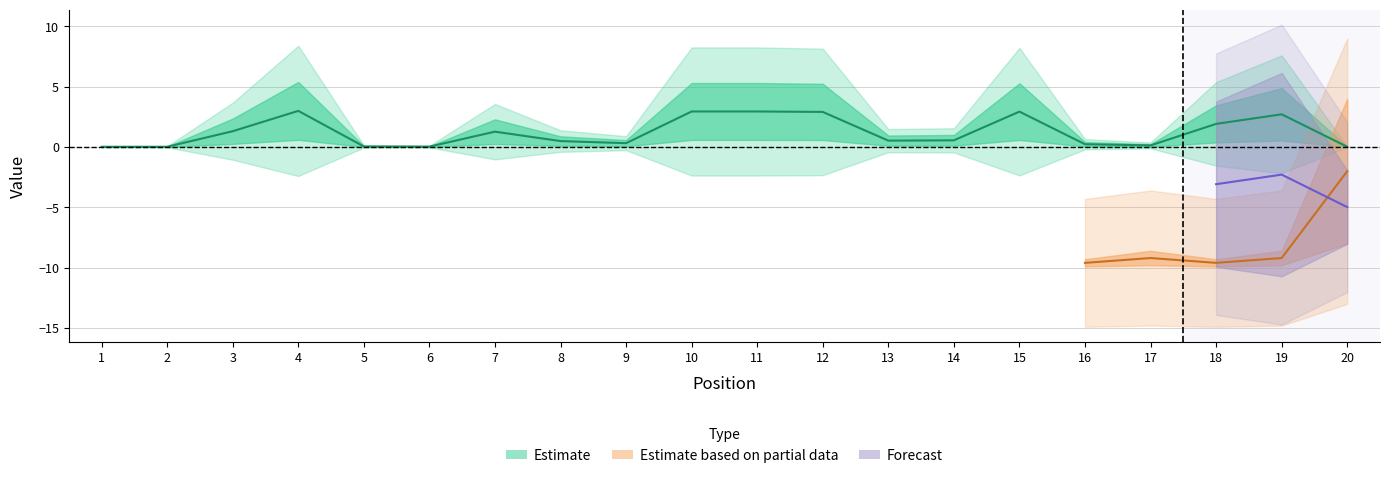

What is the difference between the values at 10 and 9?

2.6